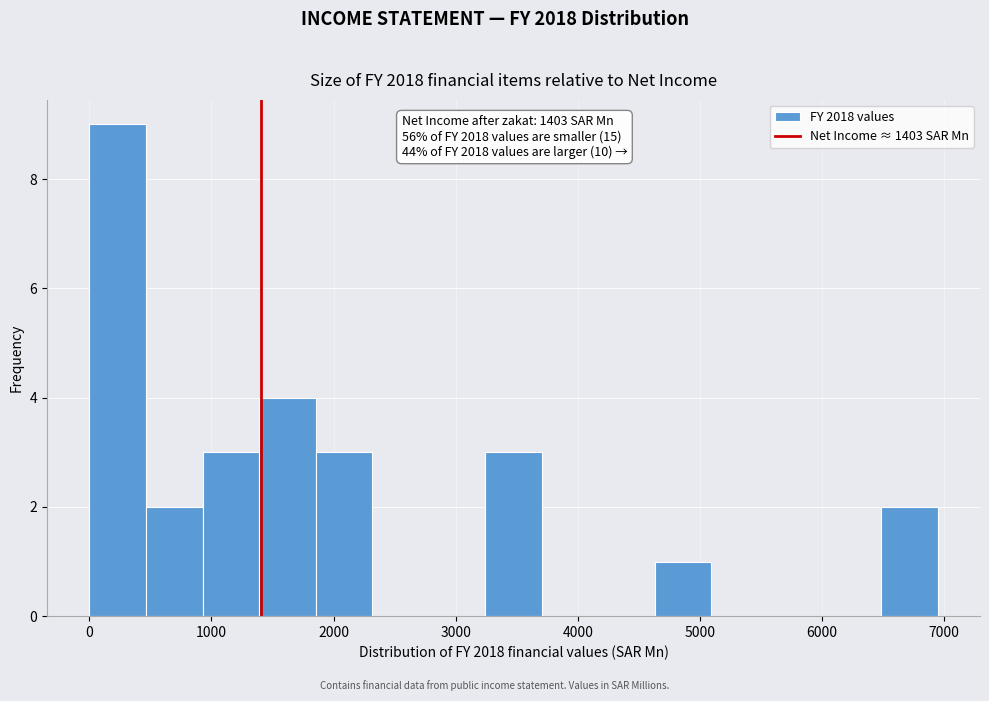

Which range on the x-axis has the tallest bar?

0 to 500